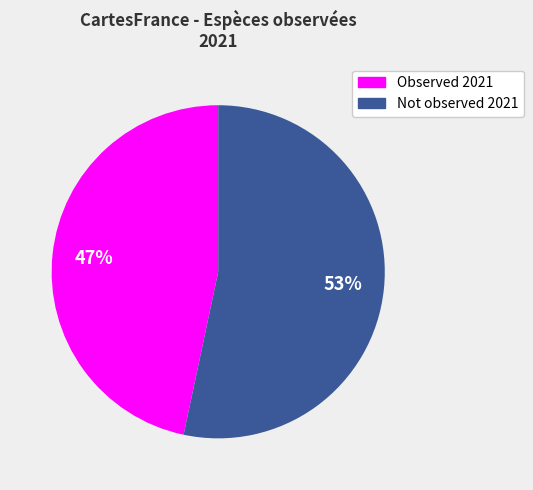

How many slices are in this pie chart?

2